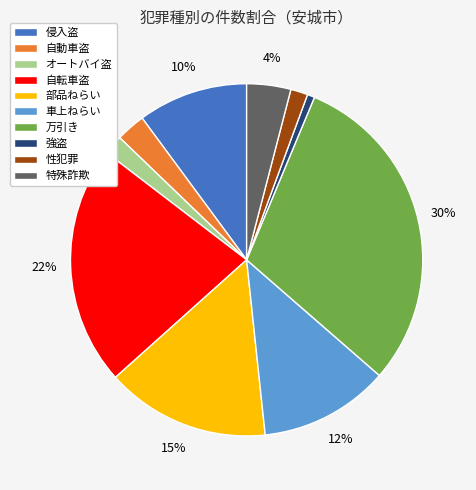

What percentage is the 自動車盗 slice, to the nearest percent?

3%